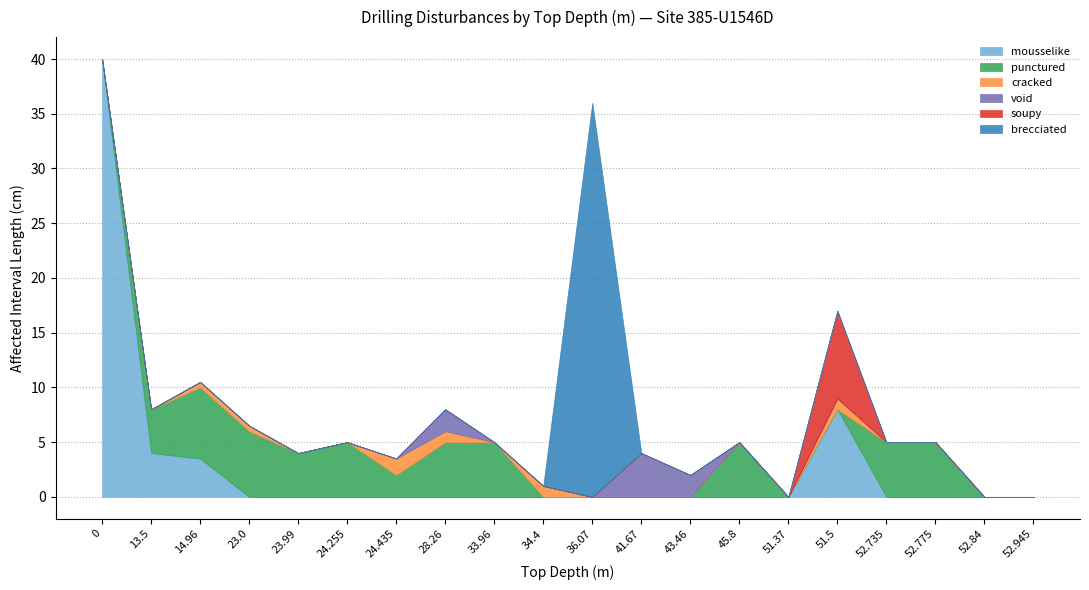

How many positive values does the cracked series have?

6